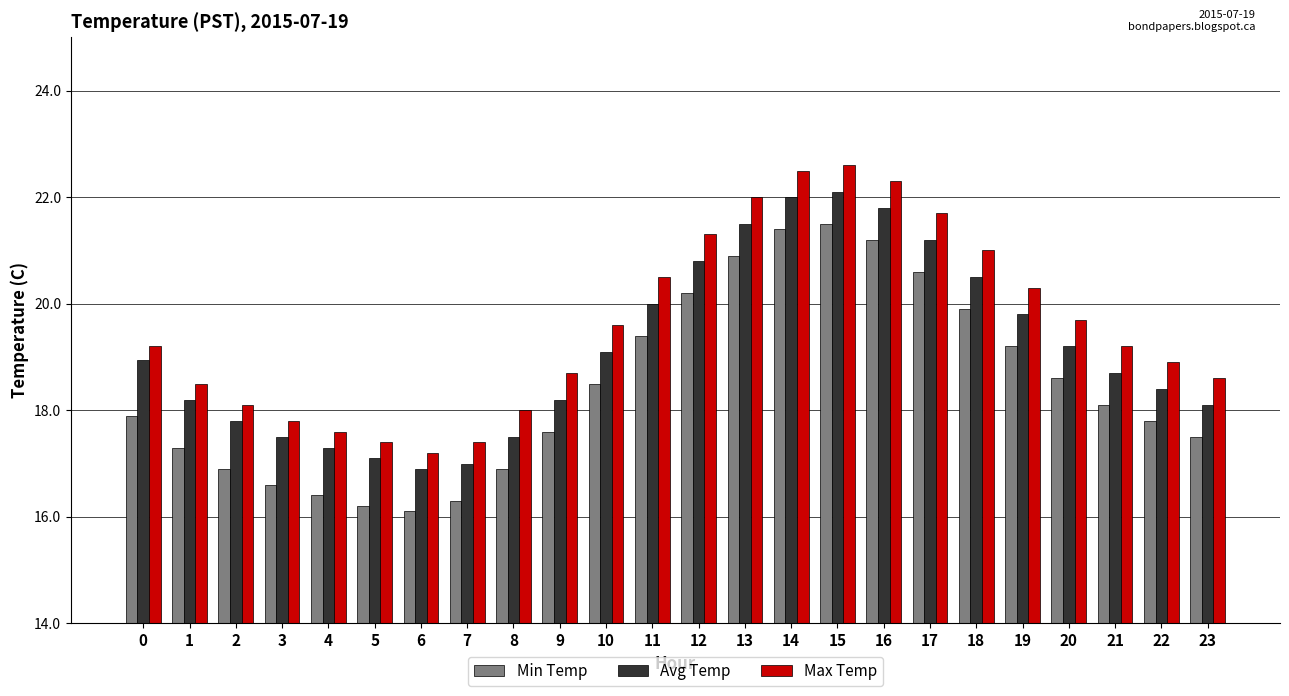

What is the value of the Avg Temp bar at the 15th from the left?

22.0